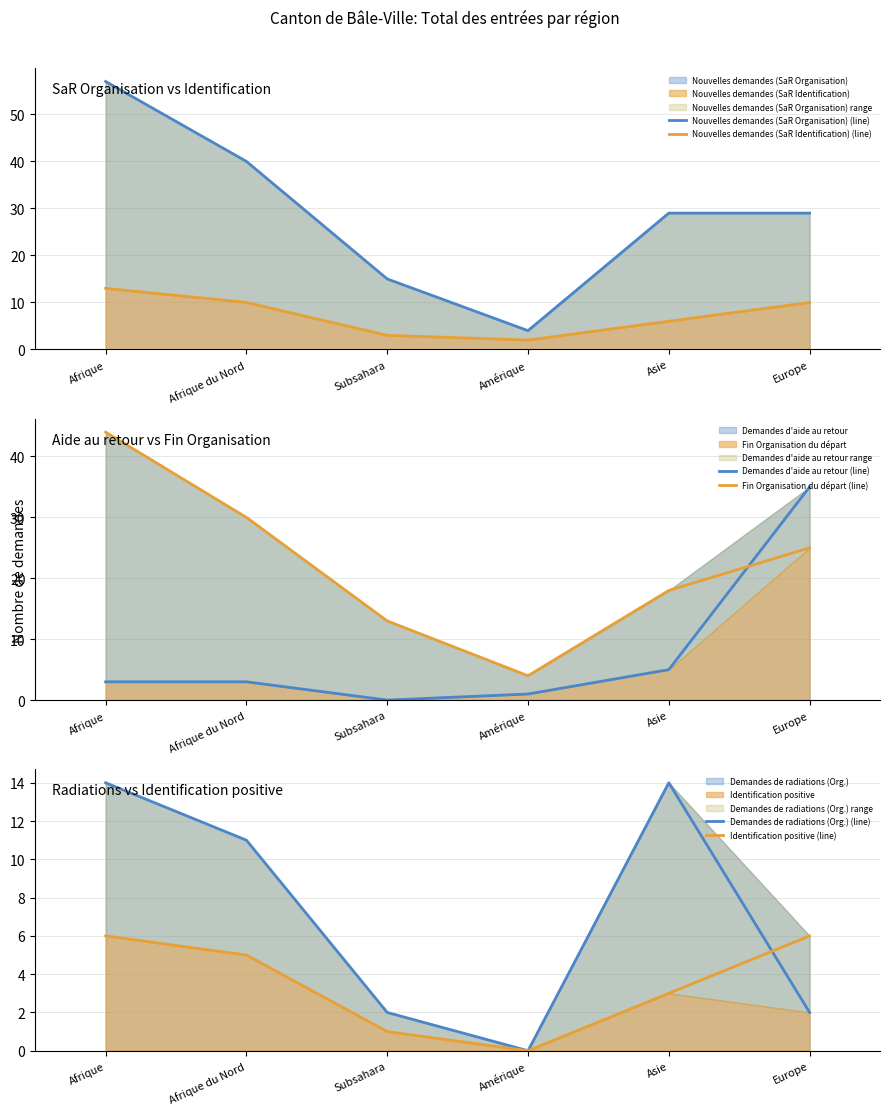

Which series has the largest range (max minus min)?

Nouvelles demandes (SaR Organisation) (line)